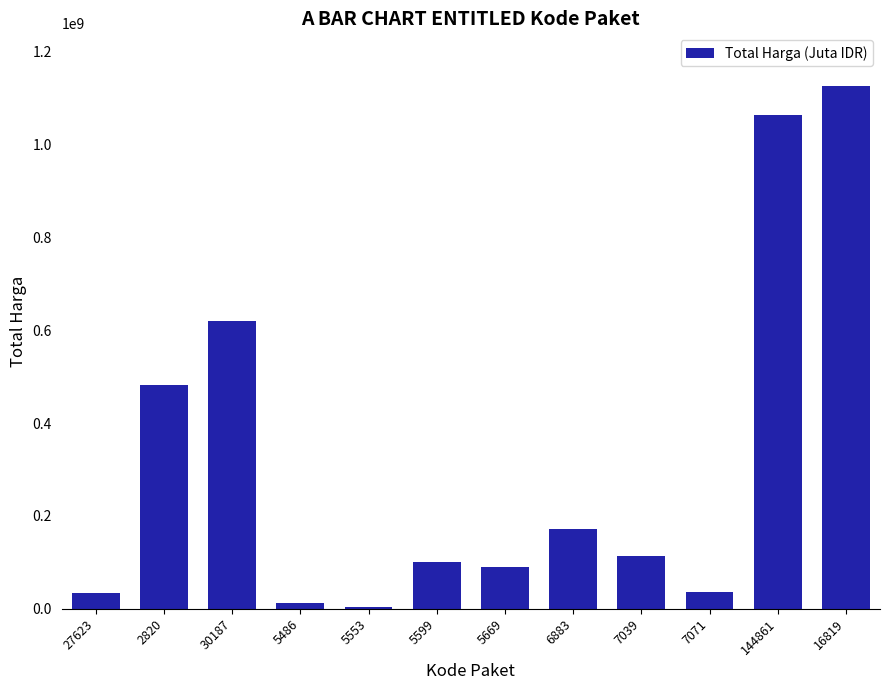

At which category does the chart reach its peak across all series?

16819